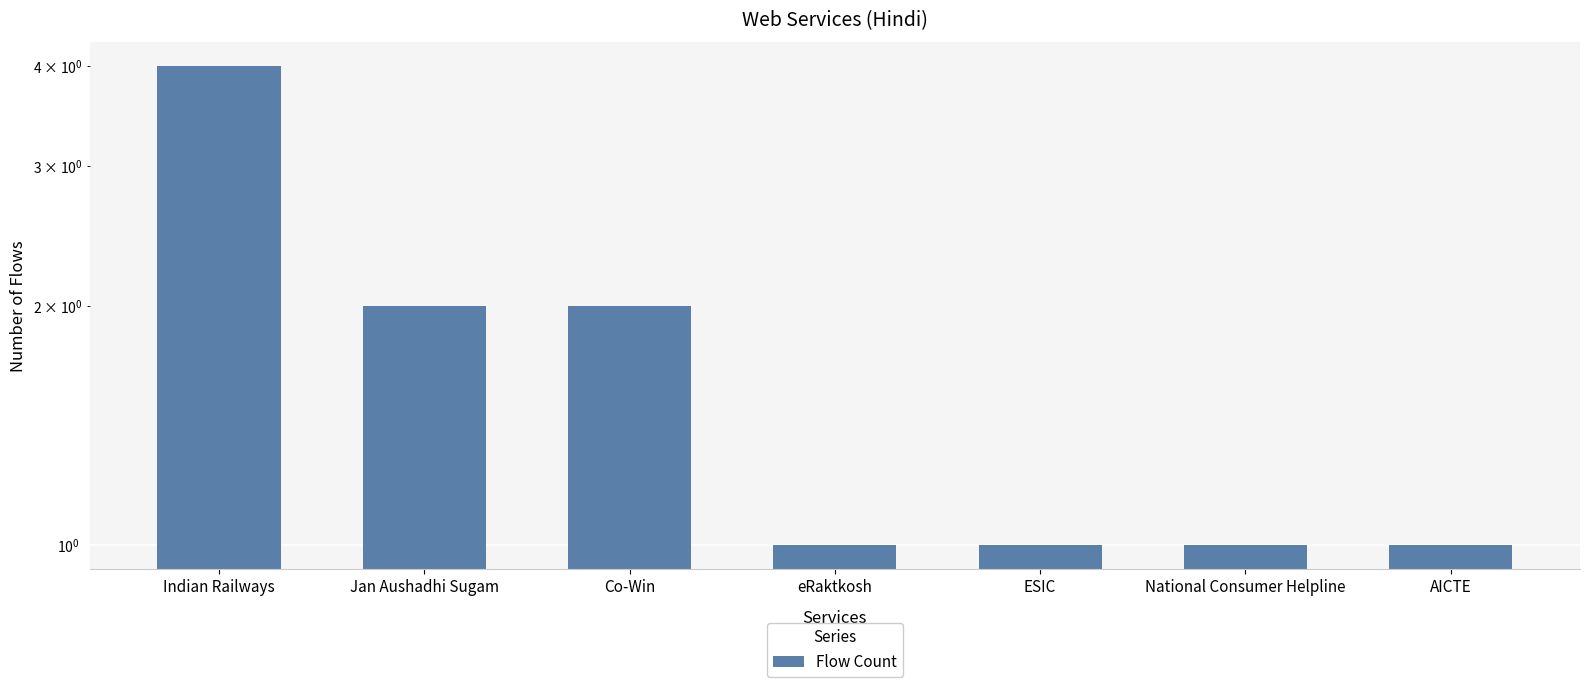

Reading left to right, extract all data points from this chart.

4	2	2	1	1	1	1